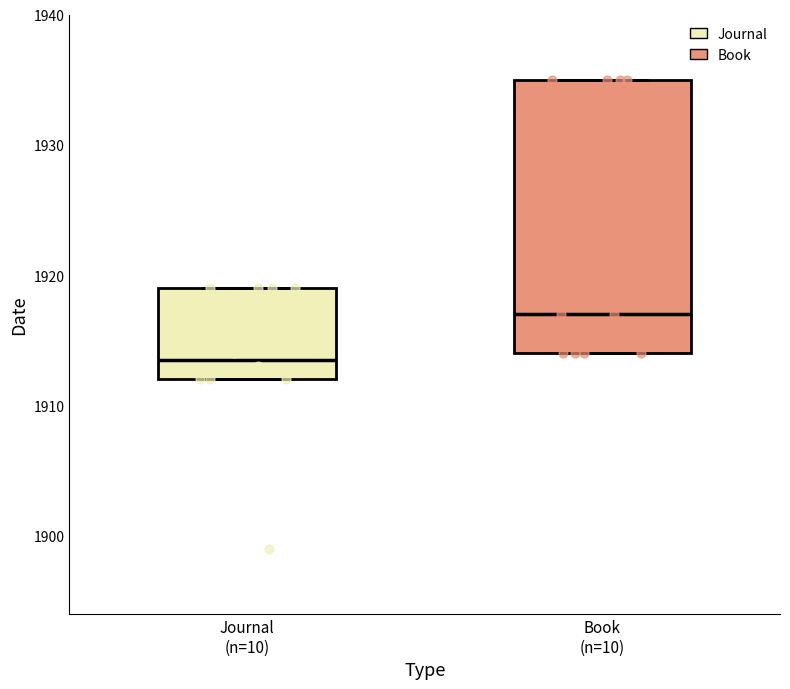

Where is the lower edge of the box for Book (n=10) on the y-axis? The values are not printed on the chart, so give them approximately, as read against the axis.

1914